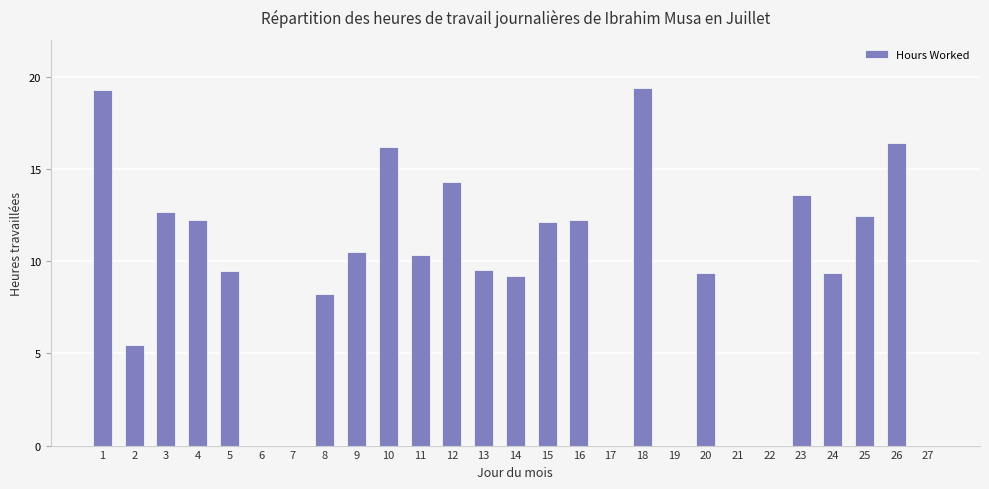

The value at 25 is 12.5. True or false?

True